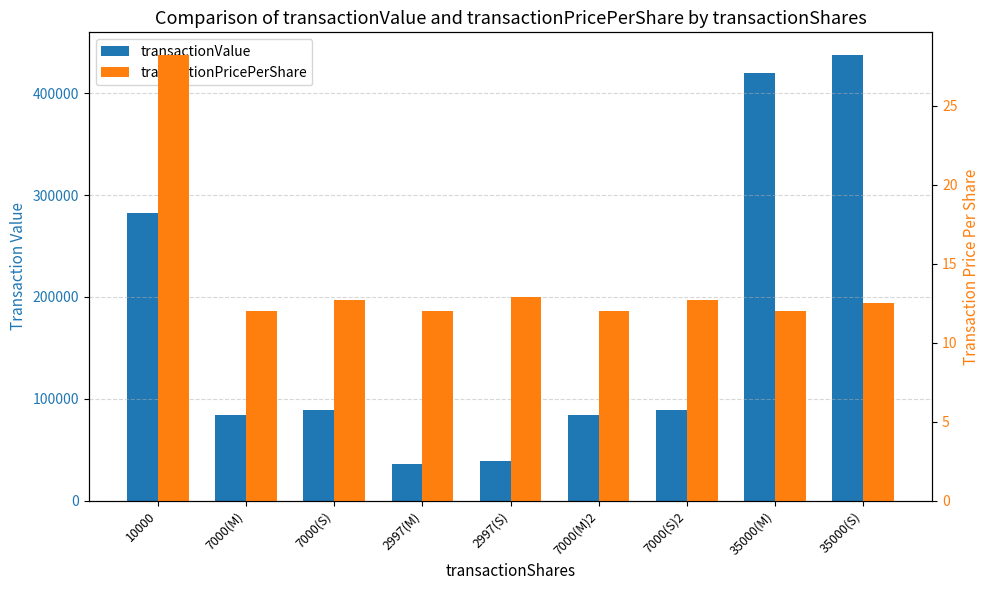

Does the chart contain any negative values?

No